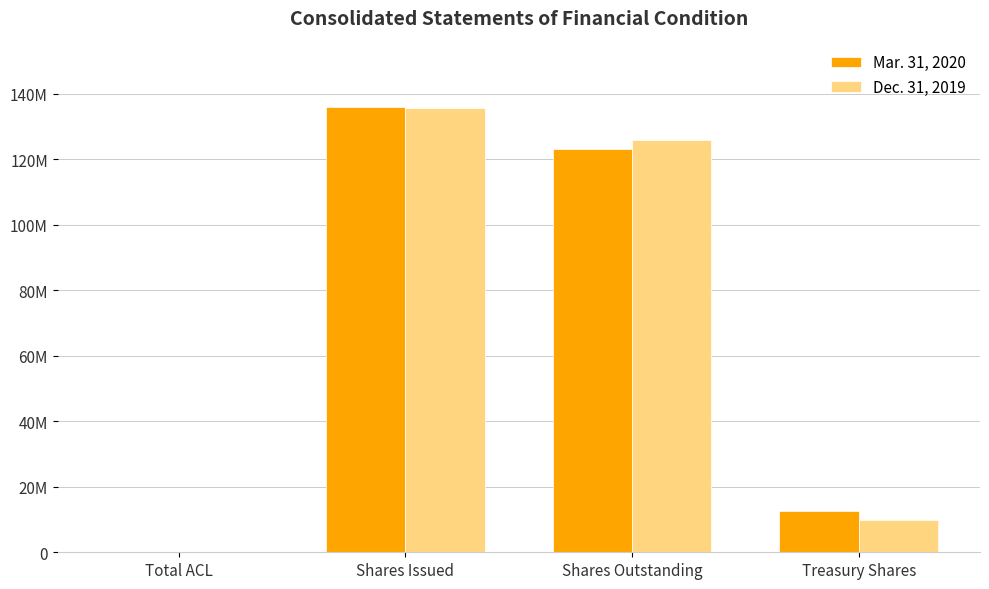

What are all the series names shown in the legend?

Mar. 31, 2020, Dec. 31, 2019